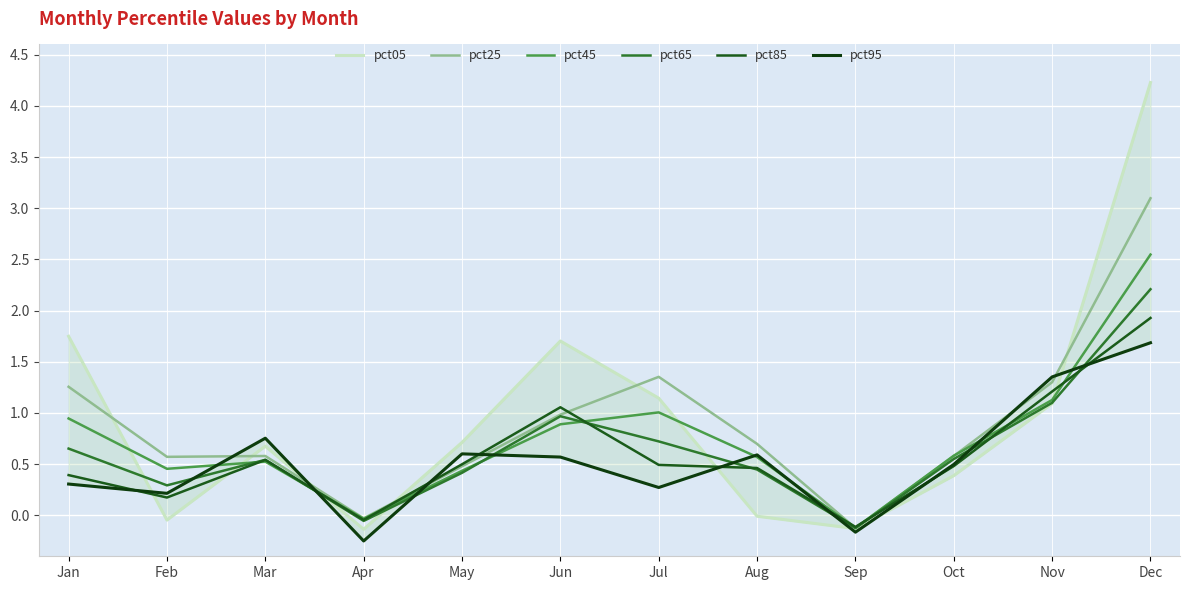

Rank the series by their maximum value, from highest to lowest.

pct05, pct25, pct45, pct65, pct85, pct95